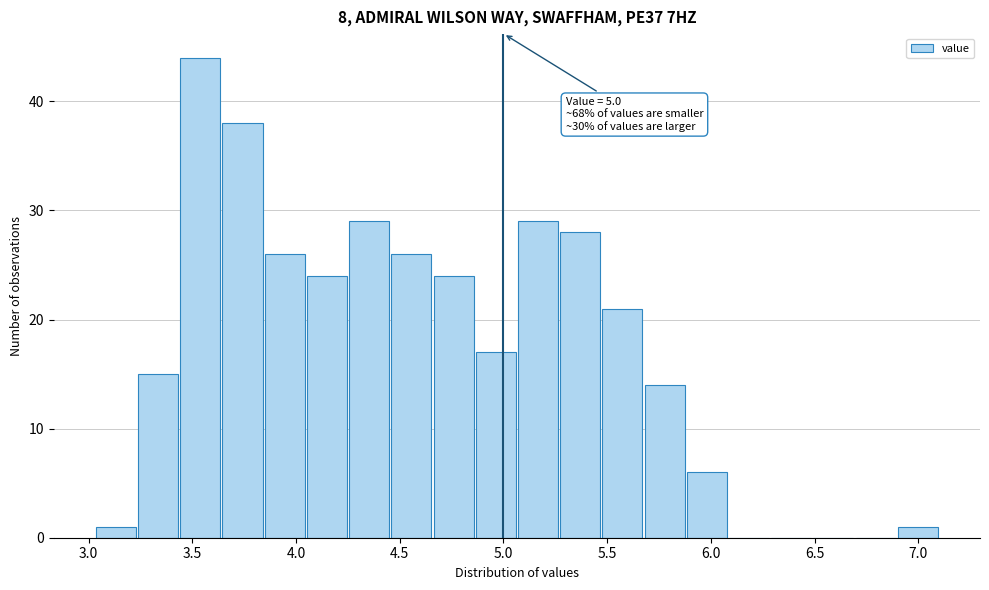

Over which range of the x-axis is the bar tallest?

3.45 to 3.65